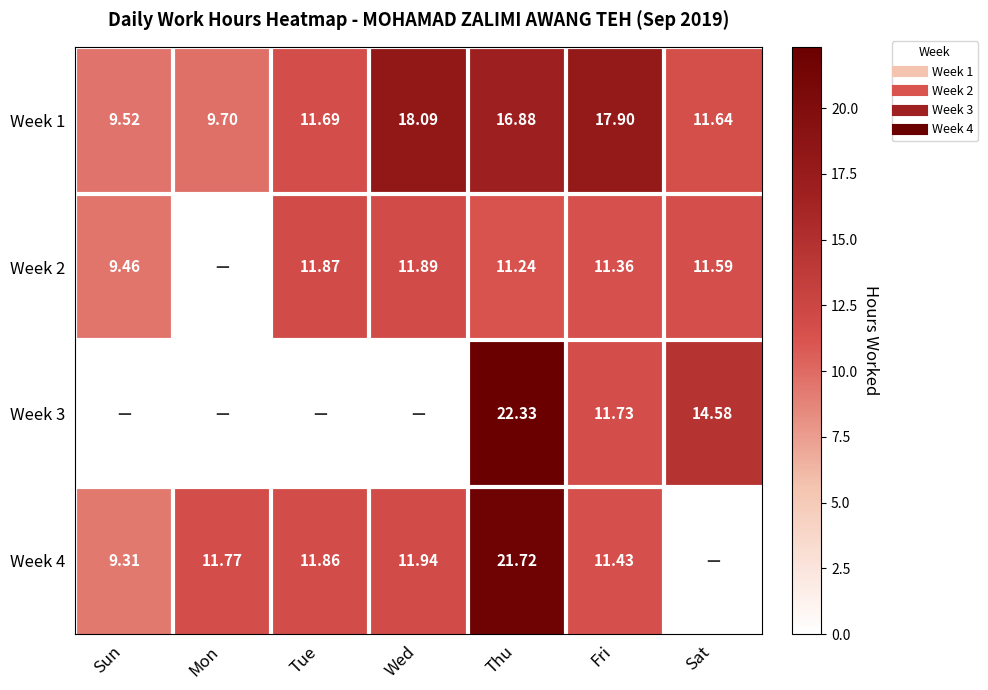

The Week 4 series shows -9.5 at Sat. True or false?

False